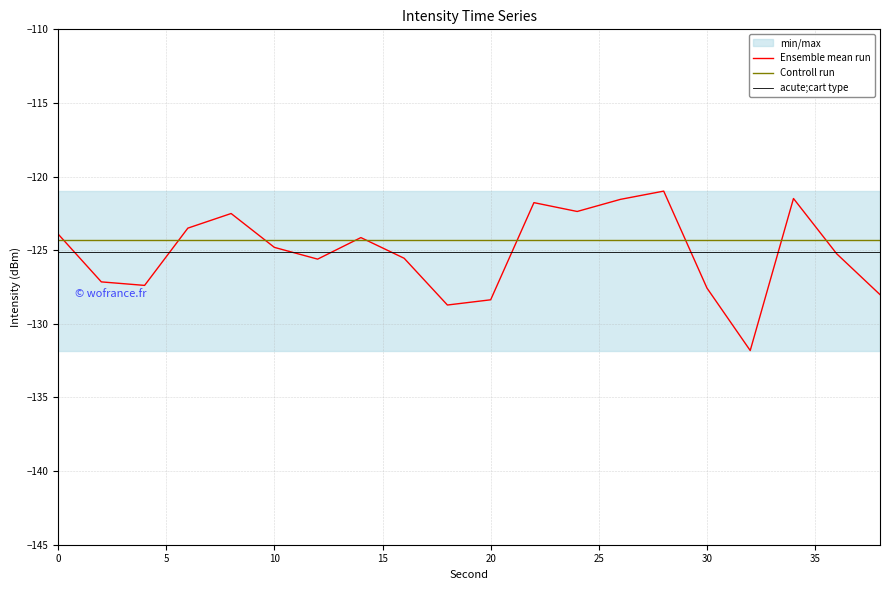

Reading left to right, what are all the values shown in this chart?

Ensemble mean run: -123.9	-127.2	-127.4	-123.5	-122.5	-124.8	-125.6	-124.1	-125.5	-128.7	-128.4	-121.8	-122.4	-121.5	-121.0	-127.6	-131.8	-121.5	-125.2	-128.0
Controll run: -124.3	-124.3	-124.3	-124.3	-124.3	-124.3	-124.3	-124.3	-124.3	-124.3	-124.3	-124.3	-124.3	-124.3	-124.3	-124.3	-124.3	-124.3	-124.3	-124.3
acute;cart type: -125.1	-125.1	-125.1	-125.1	-125.1	-125.1	-125.1	-125.1	-125.1	-125.1	-125.1	-125.1	-125.1	-125.1	-125.1	-125.1	-125.1	-125.1	-125.1	-125.1